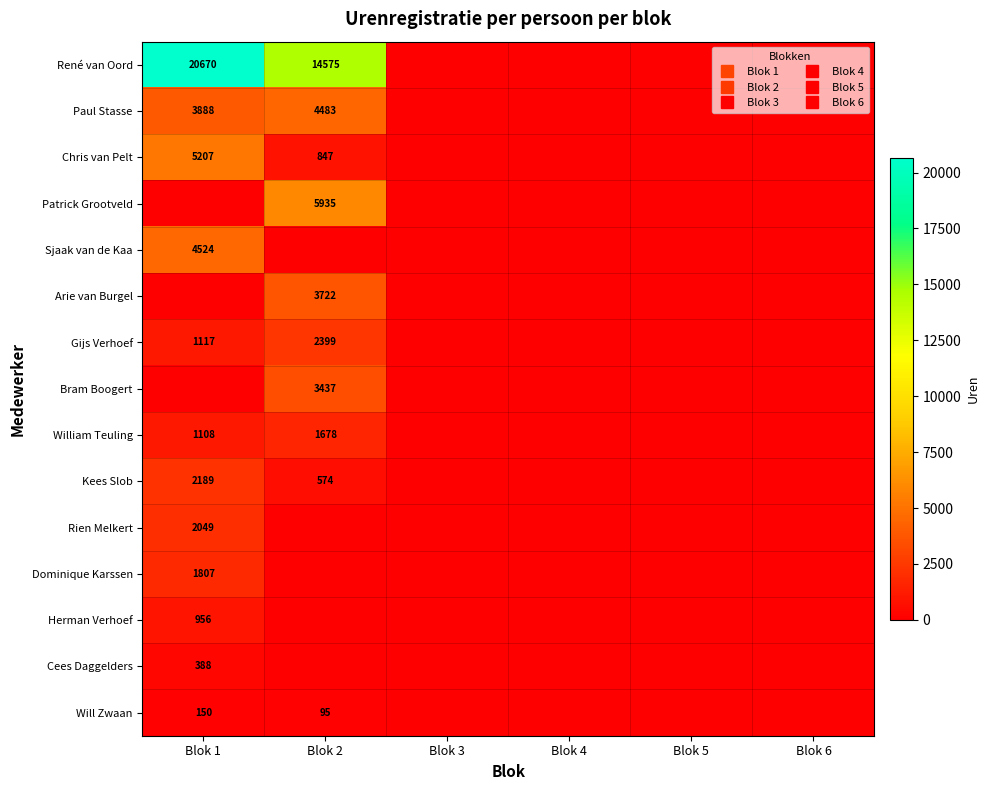

How many distinct data groups are displayed?

15